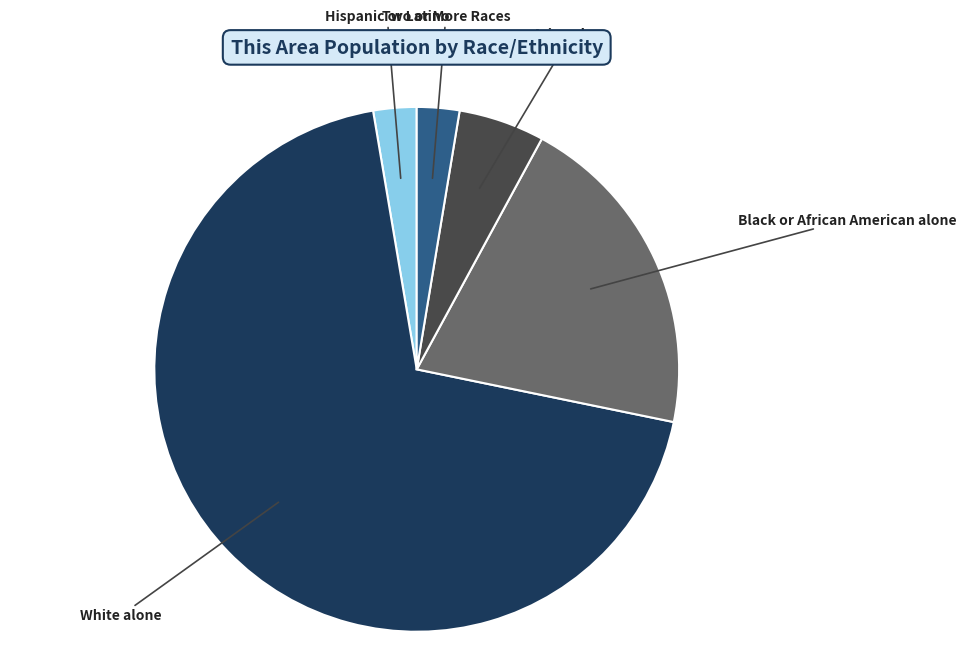

The Black or African American alone slice represents 20% of the pie. True or false?

True